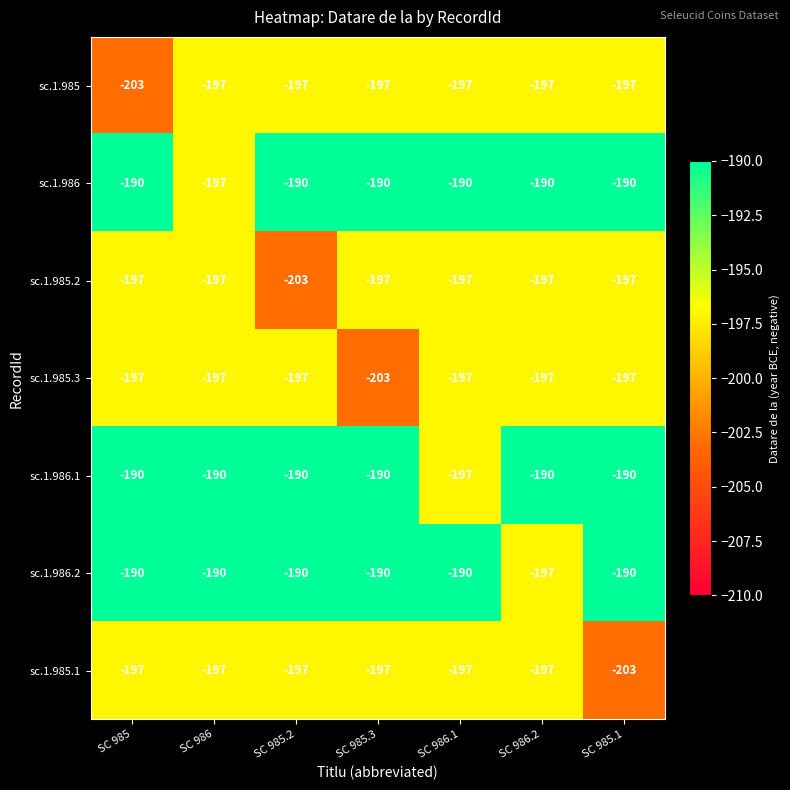

What is the maximum value for sc.1.986.1?

-190